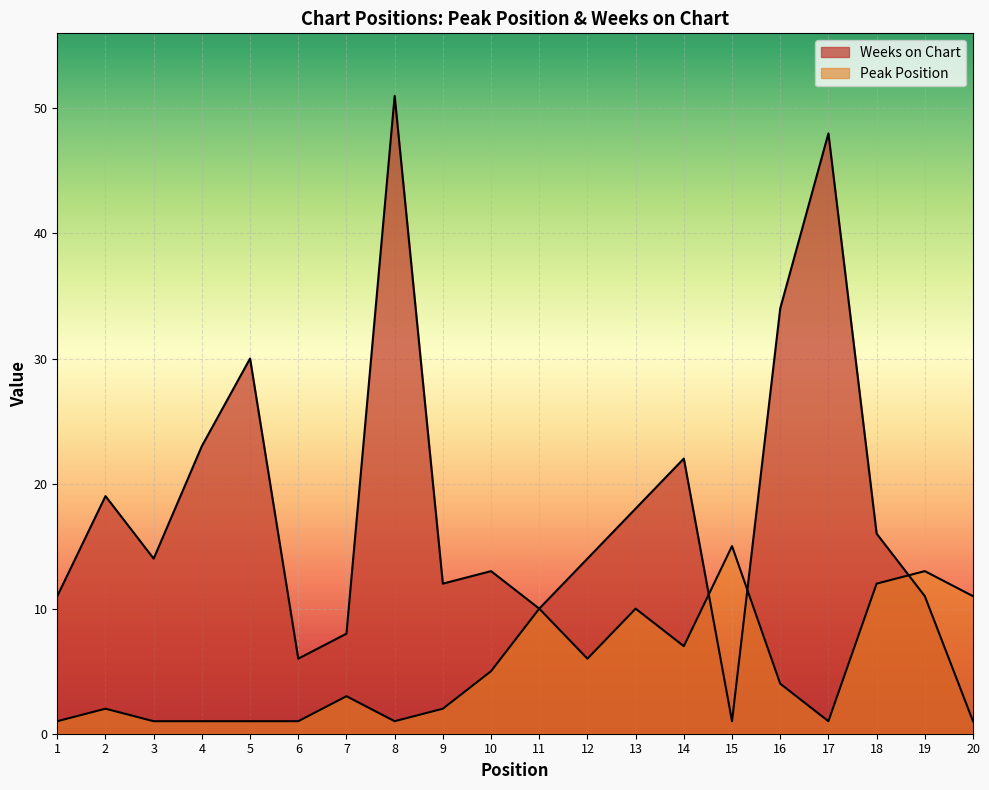

At which label does Peak Position reach its peak?

15